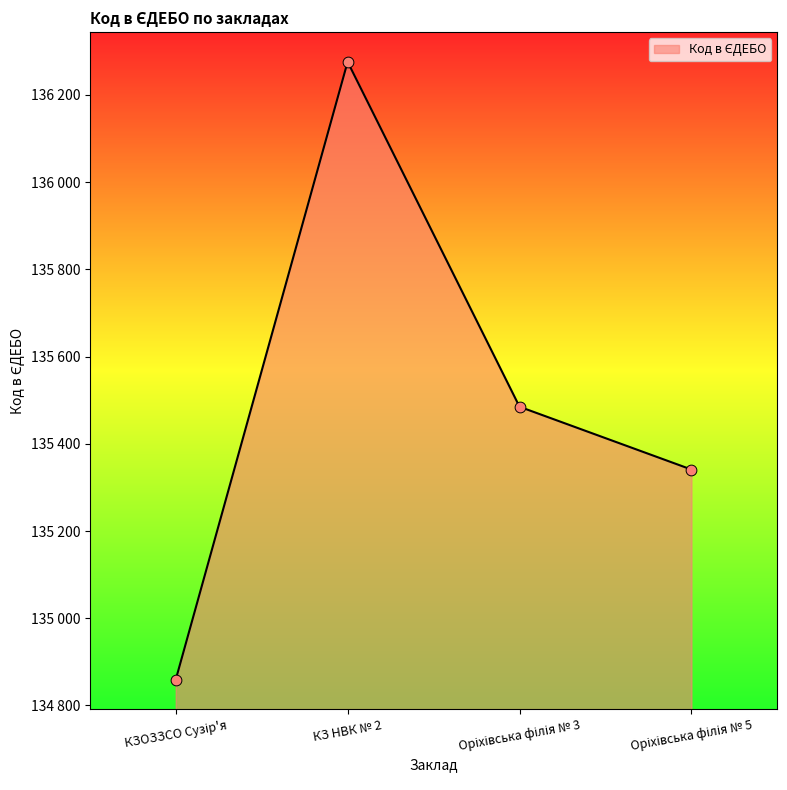

Is this an area chart (filled region under the line)?

Yes